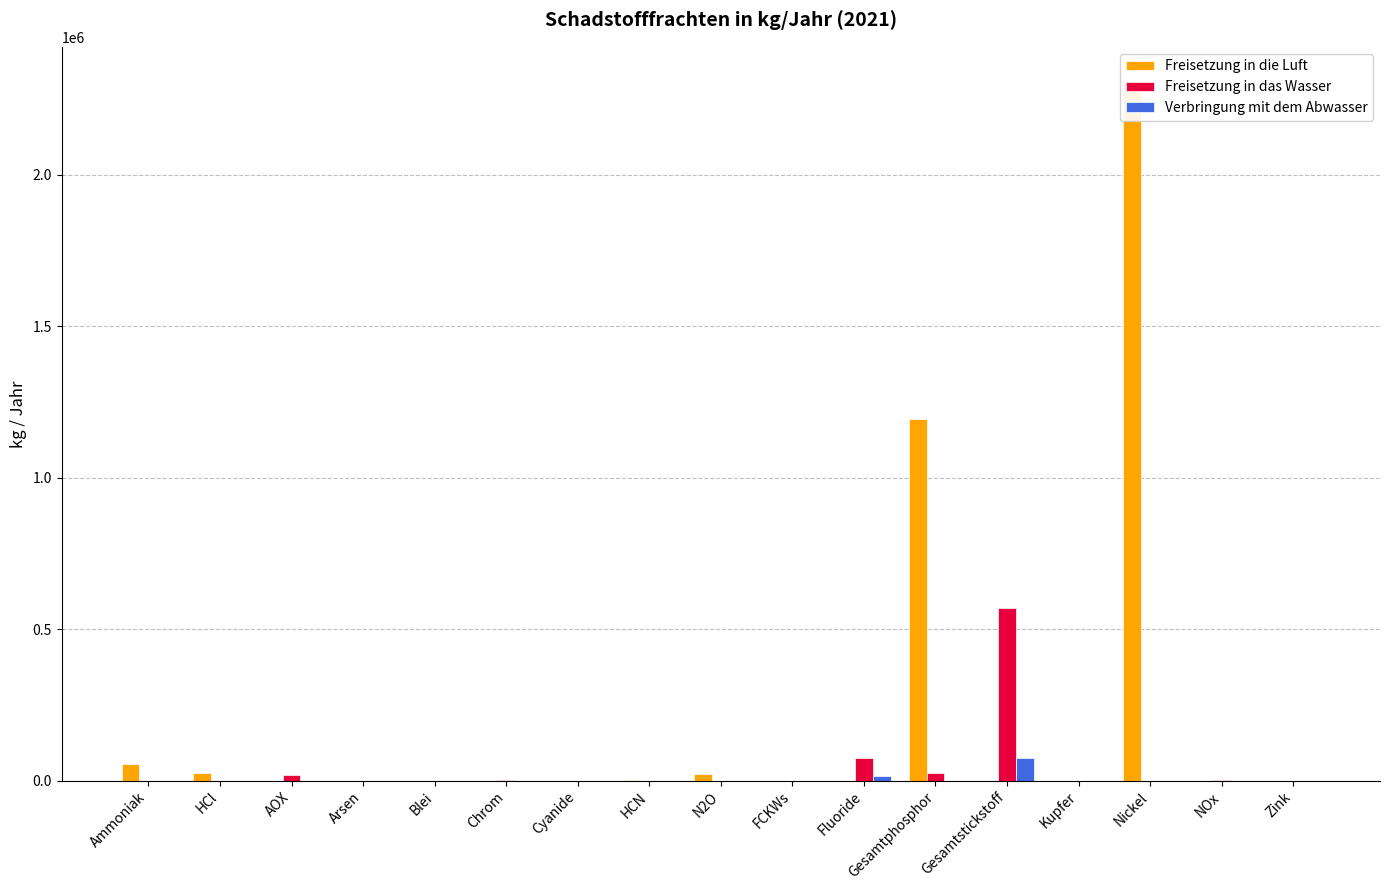

What is the spread (max minus min) of values at Cyanide?

71